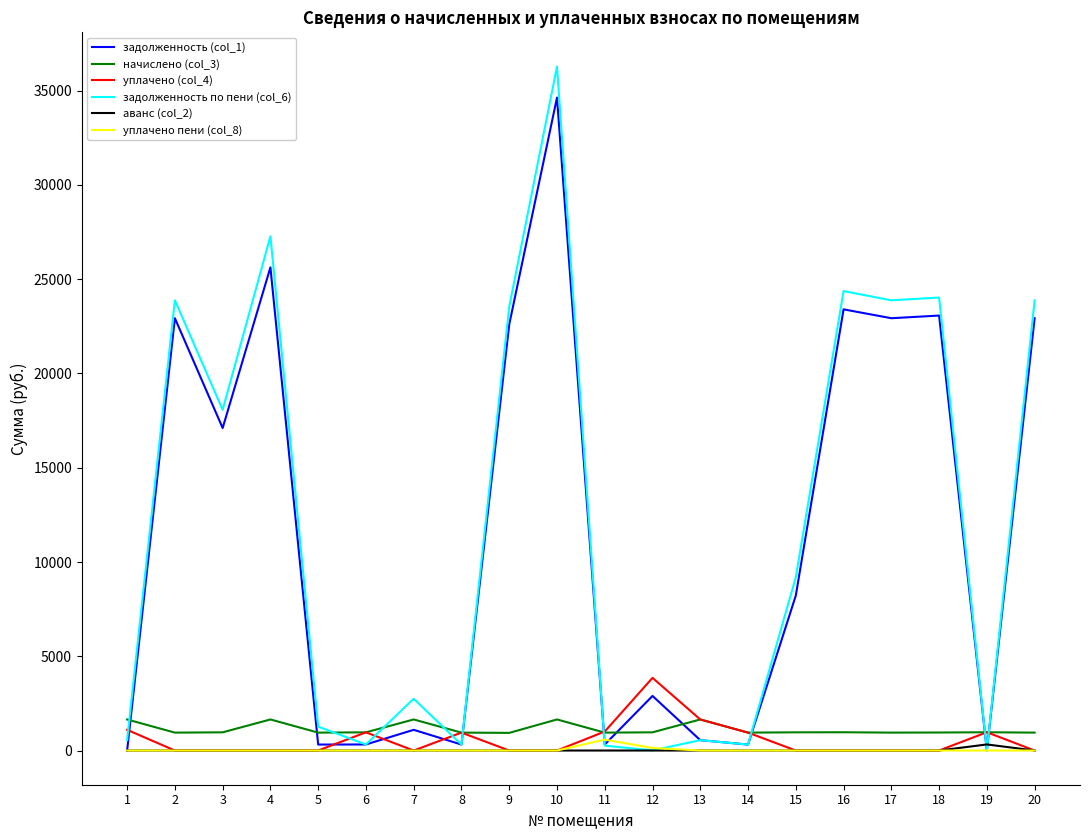

What is the total value across all series at 3?

36145.7